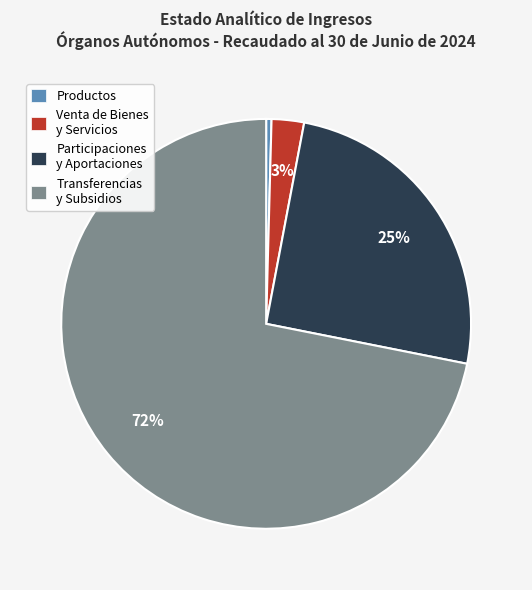

Rank the categories by value from lowest to highest.

Productos, Venta de Bienes y Servicios, Participaciones y Aportaciones, Transferencias y Subsidios